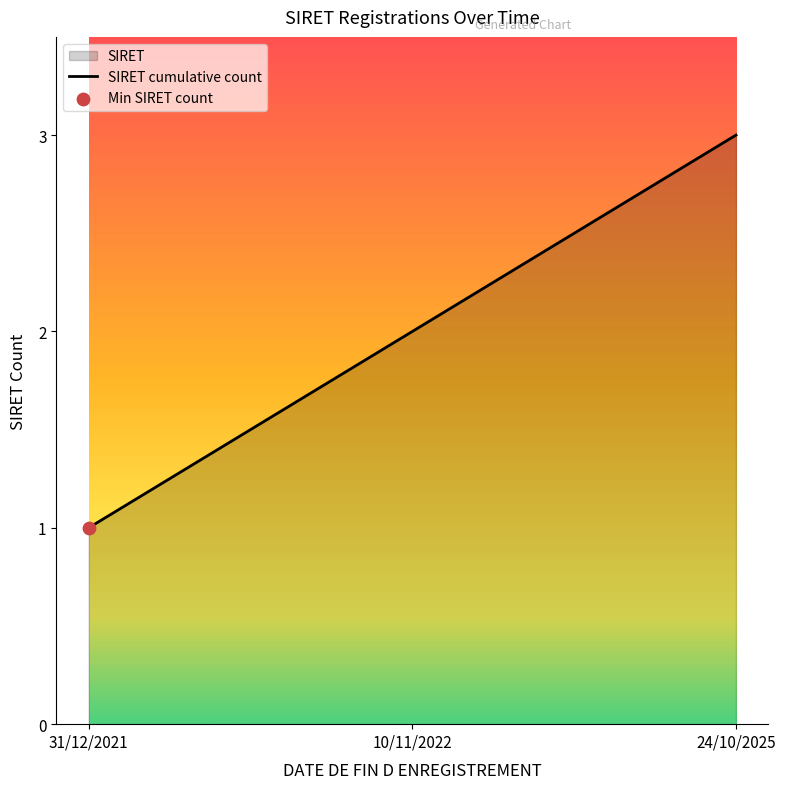

Which has a higher value, 31/12/2021 or 24/10/2025?

24/10/2025